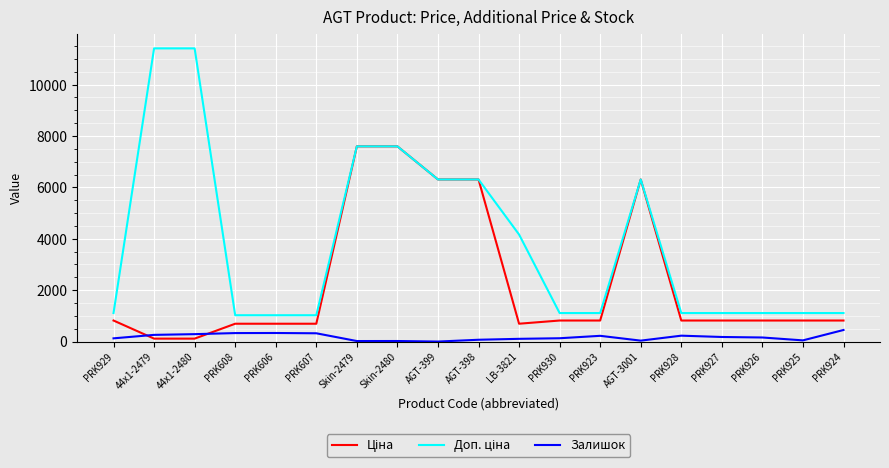

Does the chart have visible grid lines?

Yes